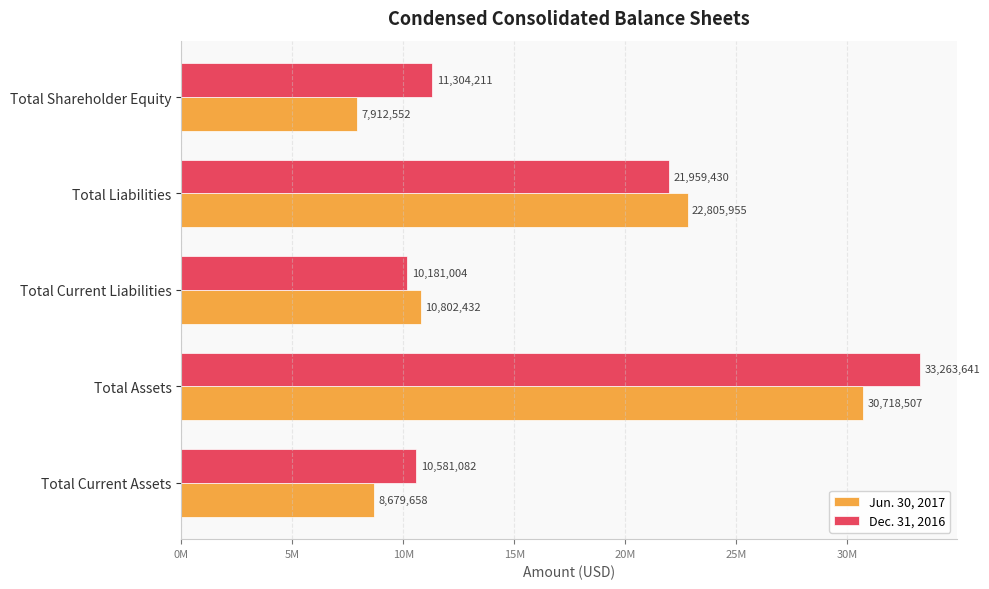

What are all the series names shown in the legend?

Jun. 30, 2017, Dec. 31, 2016